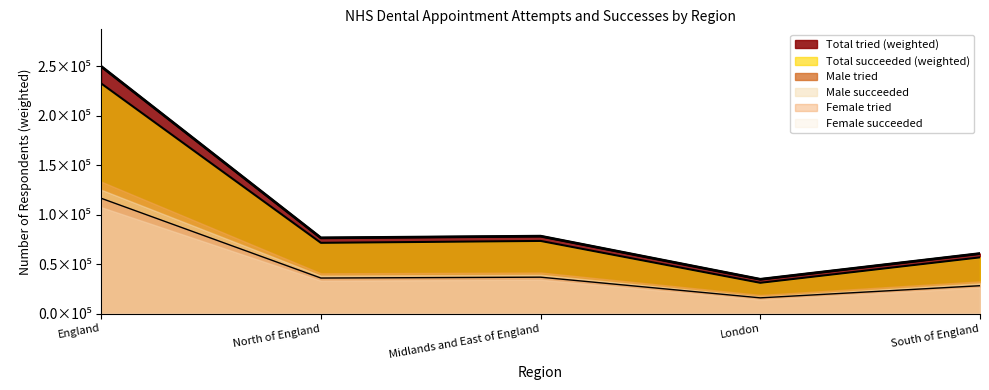

True or false: Total tried (weighted) has a value of 126255 at North of England.

False